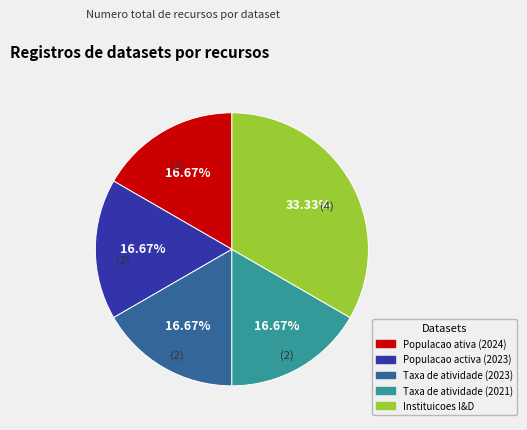

To the nearest percent, what is the combined percentage of Populacao ativa (2024) and Populacao activa (2023)?

33%